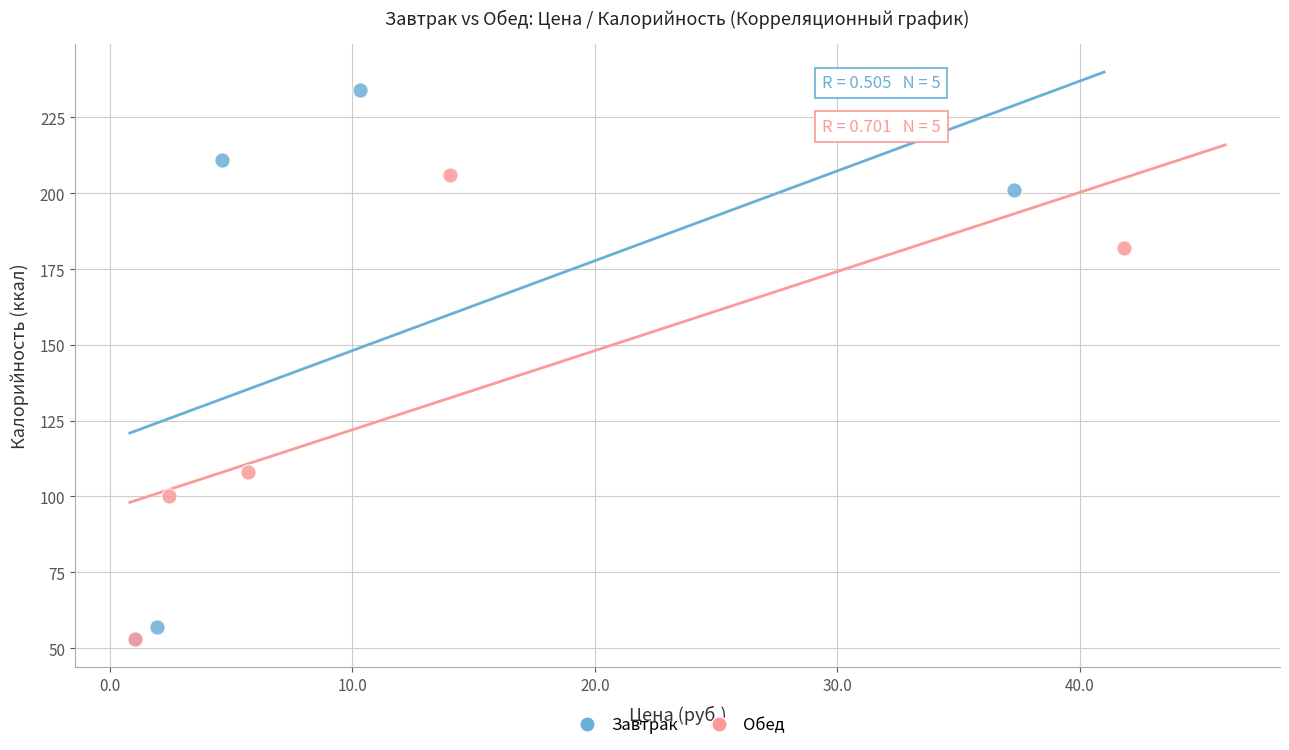

Which series has the largest Y range (max minus min)?

Завтрак